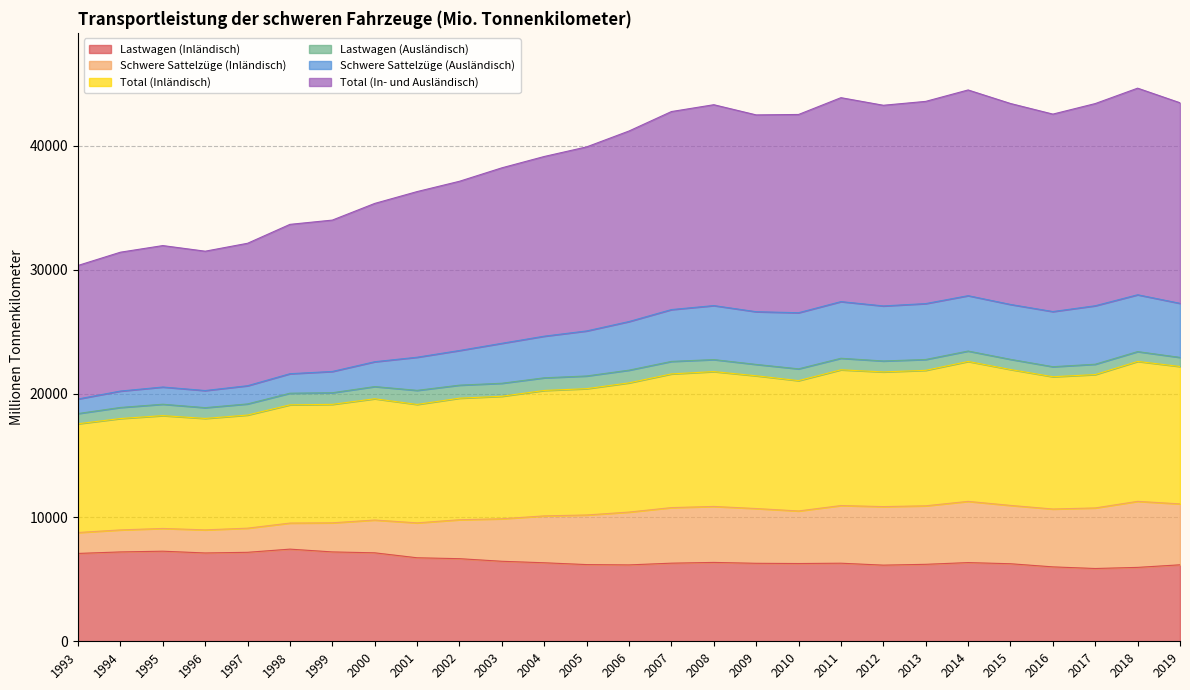

The value of Lastwagen (Inländisch) at 2001 is 1508.1. True or false?

False